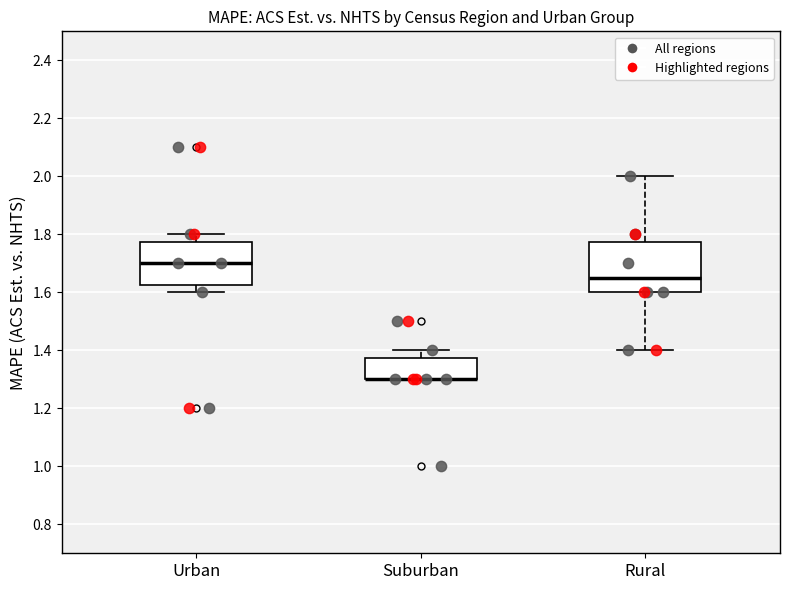

Reading left to right, read every box against the y-axis: the position of its median line, the range the box covers, and the ends of its whiskers. The values are not printed on the chart, so give them approximately, as read against the axis.

Urban: median 1.70, box 1.62 to 1.78, whiskers 1.60 to 1.80
Suburban: median 1.30 (drawn on the box's lower edge), box 1.30 to 1.38, whiskers 1.30 to 1.40
Rural: median 1.66, box 1.60 to 1.78, whiskers 1.40 to 2.00